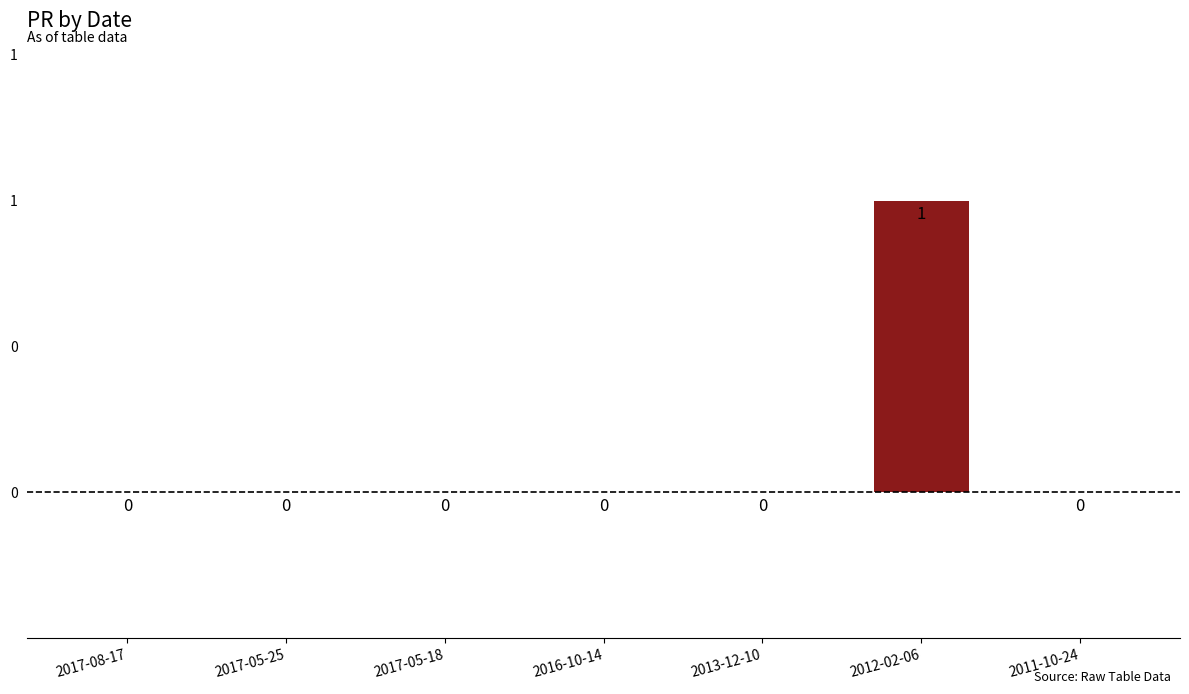

Reading left to right, what are all the values shown in this chart?

0	0	0	0	0	1	0